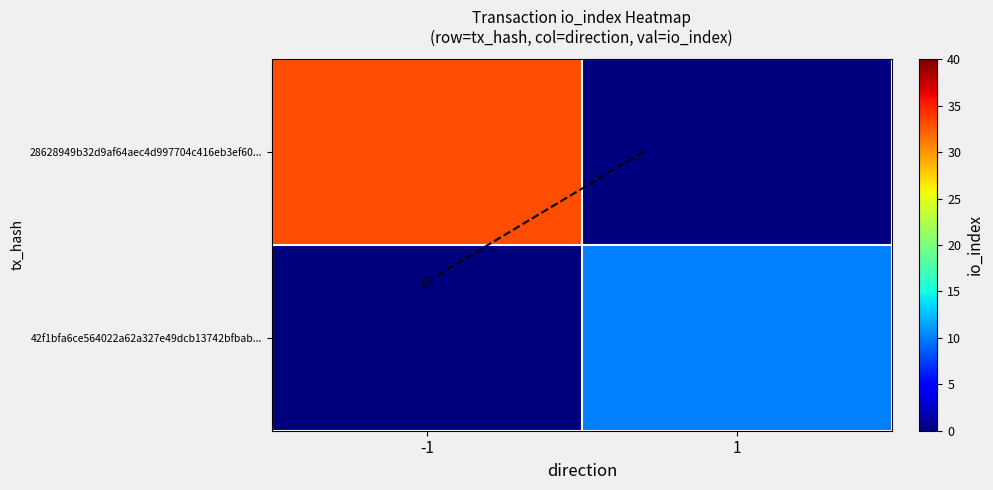

Is it true that 28628949b32d9af64aec4d997704c416eb3ef60... equals 16 at -1?

False